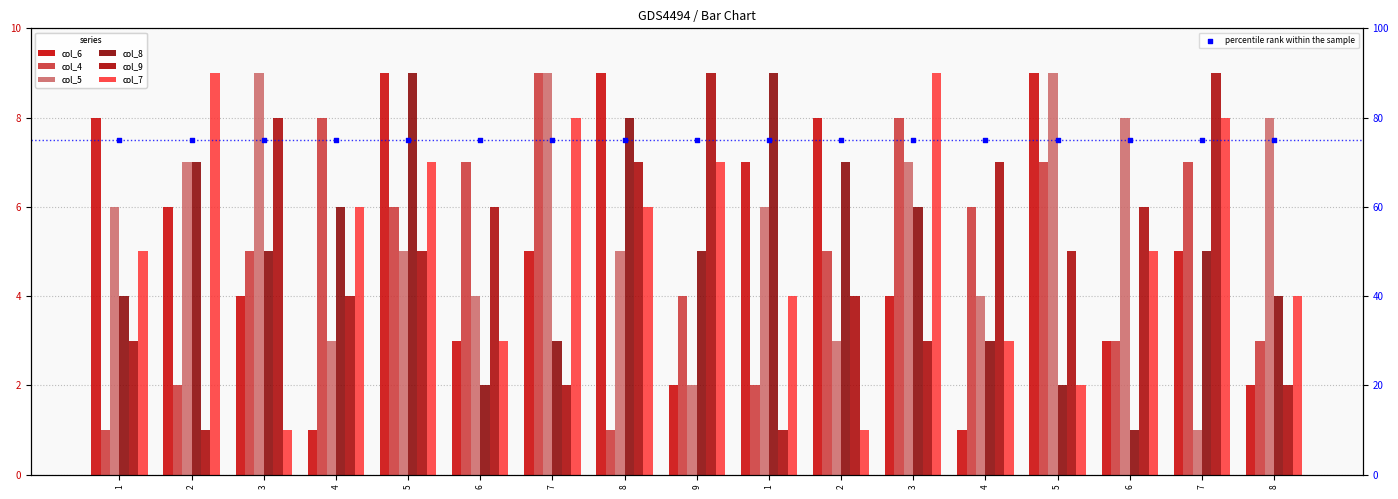

What is the total value across all series at 5?

41